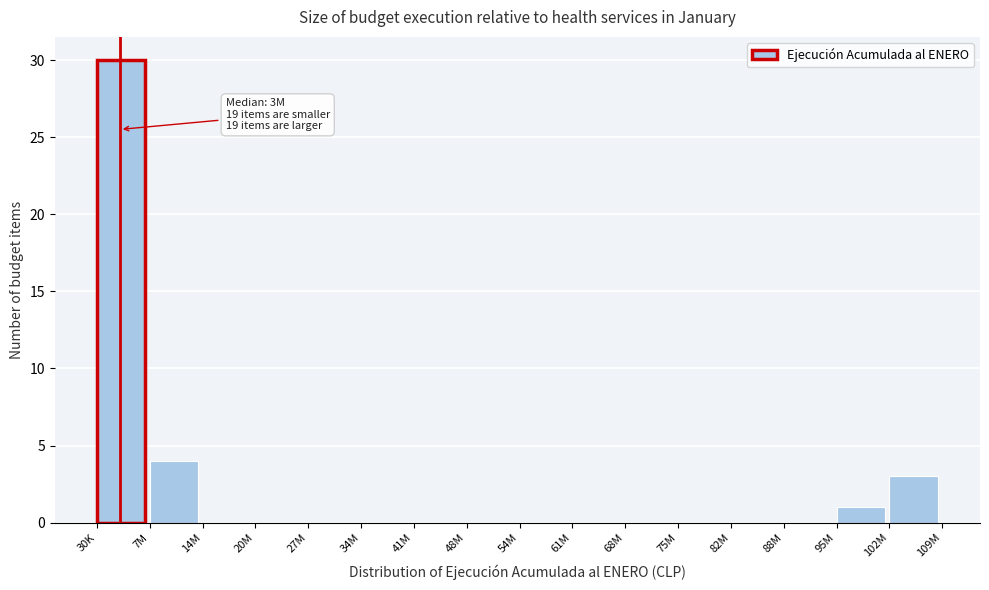

Reading right to left, extract all data points from this chart.

102M=3	95M=1	88M=0	82M=0	75M=0	68M=0	61M=0	54M=0	48M=0	41M=0	34M=0	27M=0	20M=0	14M=0	7M=4	30K=30